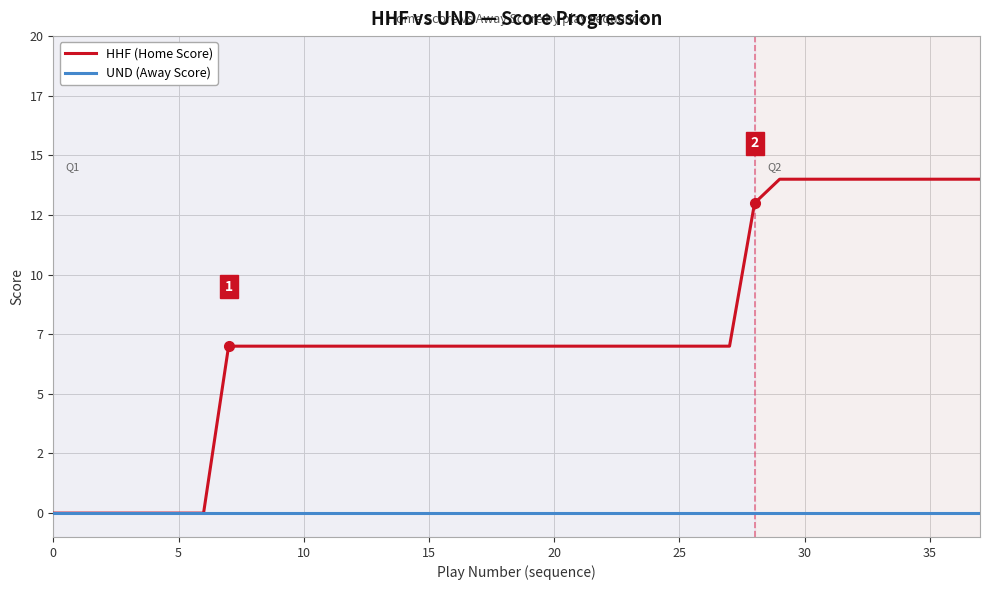

Is this an area chart (filled region under the line)?

No